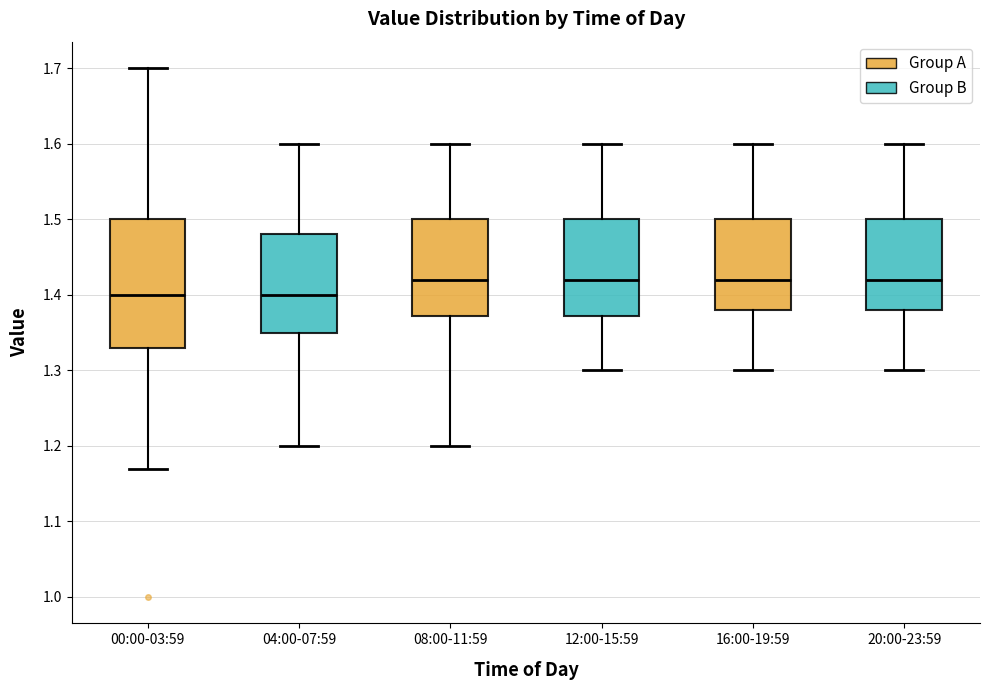

Comparing the boxes themselves (not the whiskers), which one is the tallest?

00:00-03:59